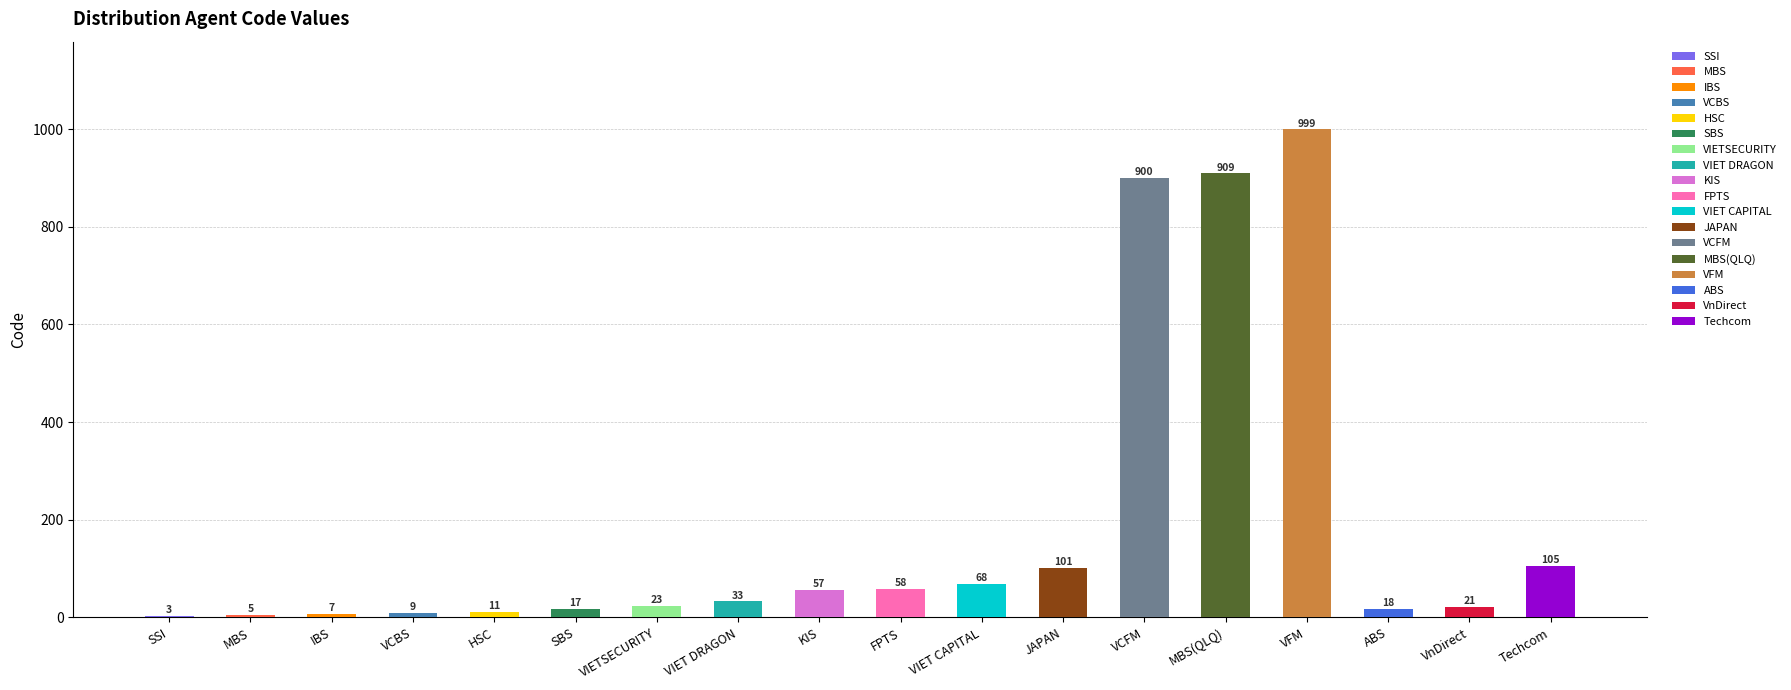

Reading left to right, transcribe all the data shown in this chart.

3	5	7	9	11	17	23	33	57	58	68	101	900	909	999	18	21	105